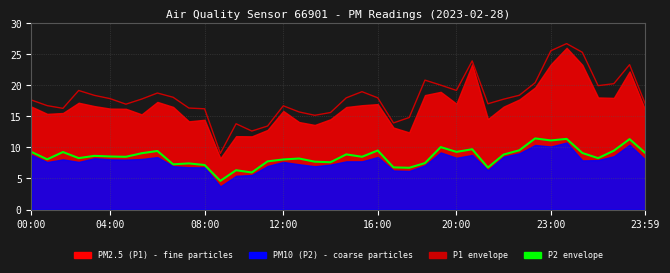

True or false: P1 upper envelope and P2 upper envelope cross at least once.

False